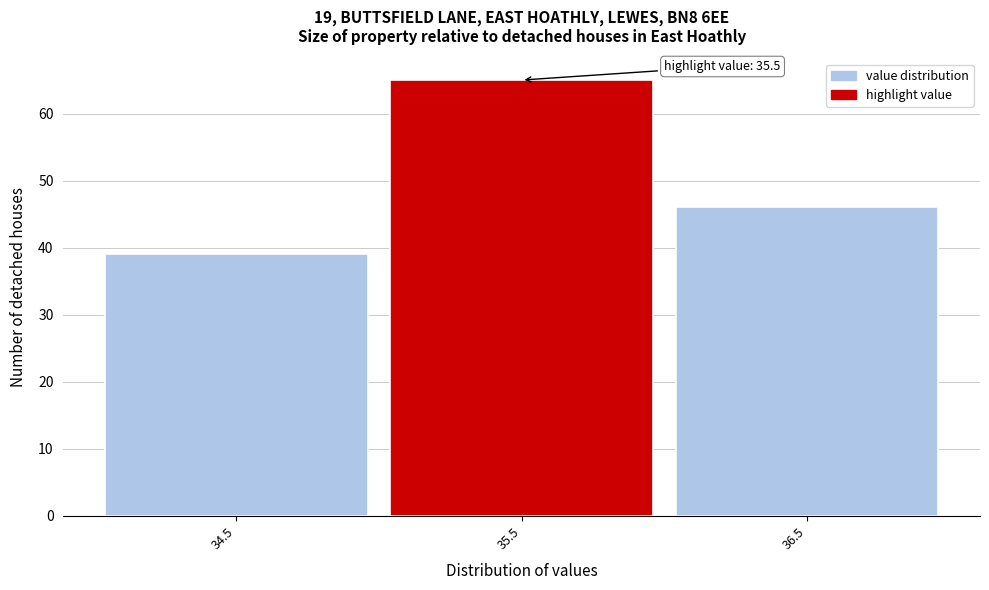

Reading left to right, list all the values displayed in this chart.

39	65	46